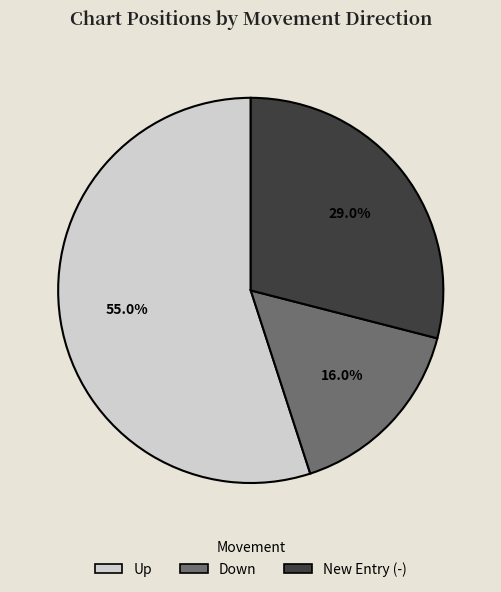

What portion of the pie excludes New Entry (-)?

71.0%